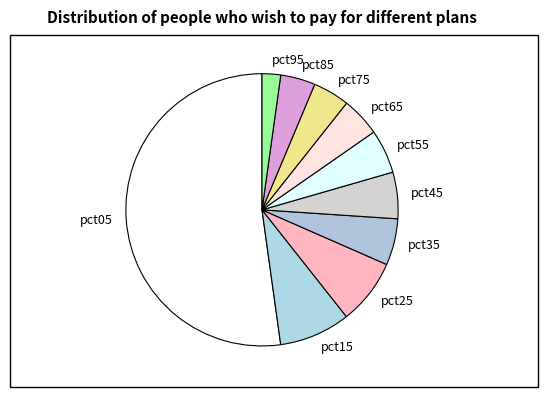

How many segments does this pie chart have?

10